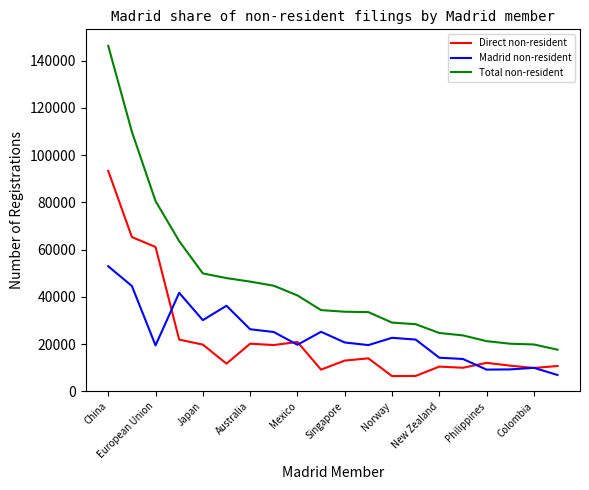

What is the greatest value displayed?

146208